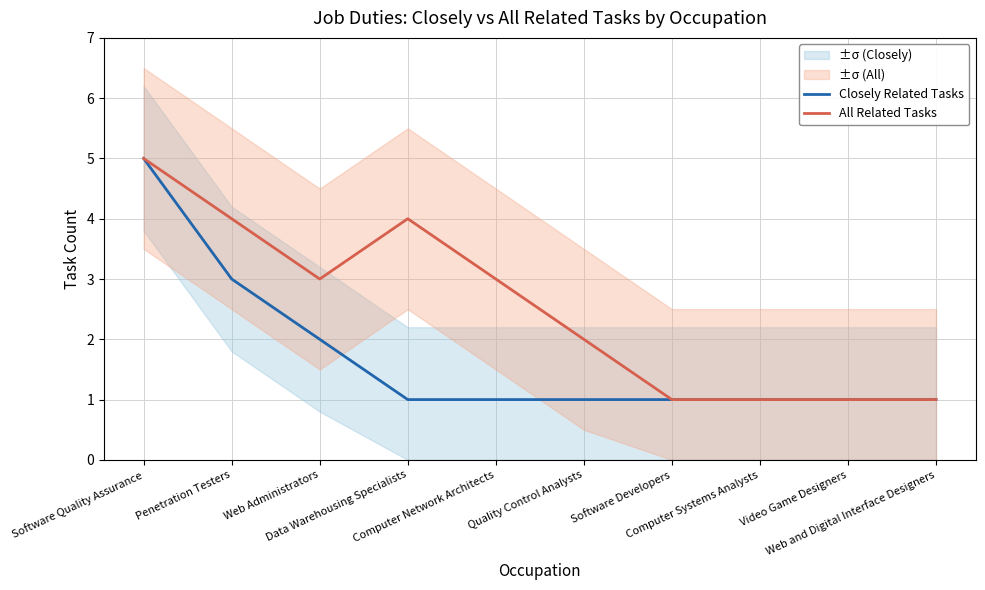

Read the All Related Tasks value at Quality Control Analysts.

2